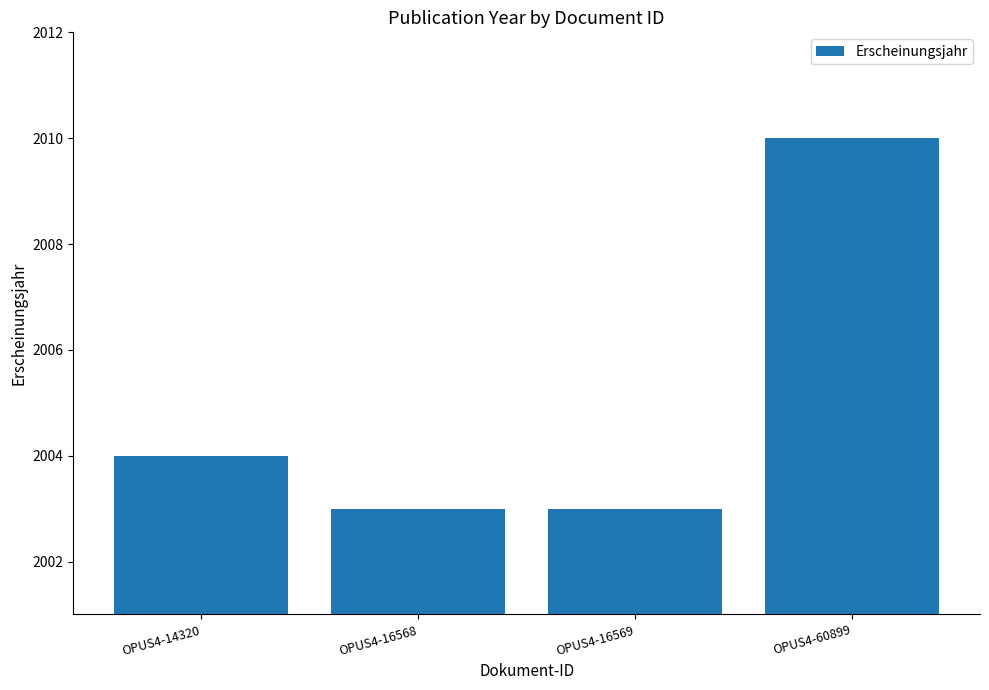

Reading left to right, extract all data points from this chart.

2004	2003	2003	2010